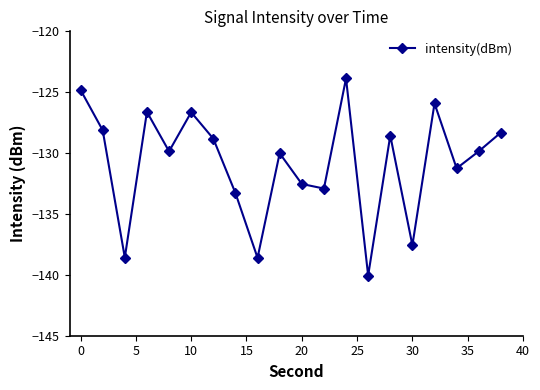

What is the maximum value shown in the chart?

-123.9